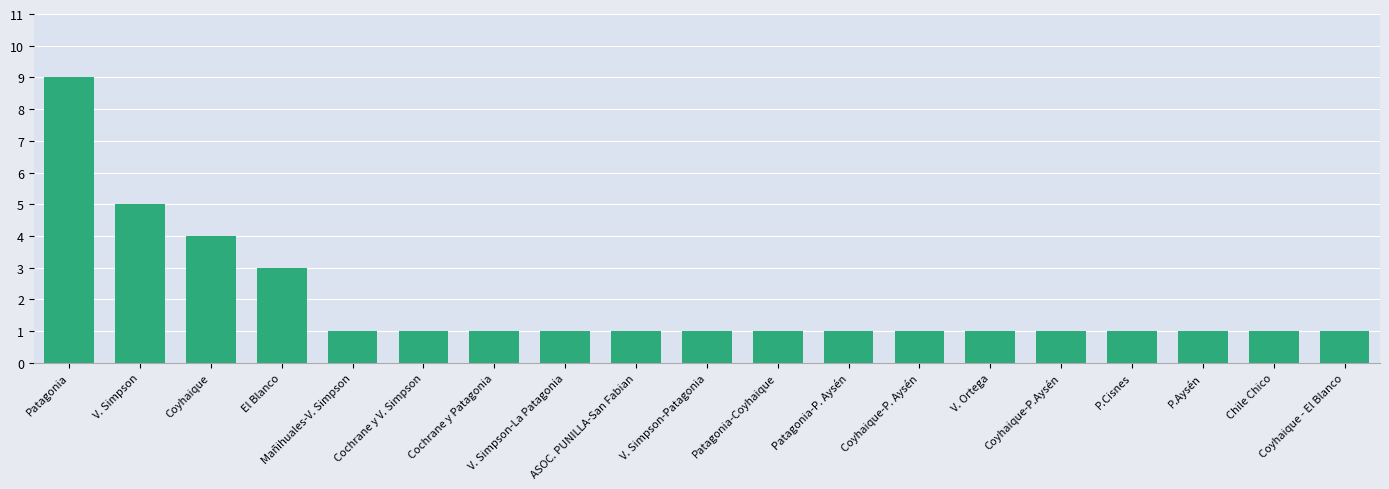

What is the label of the 4th bar from the right?

P.Cisnes